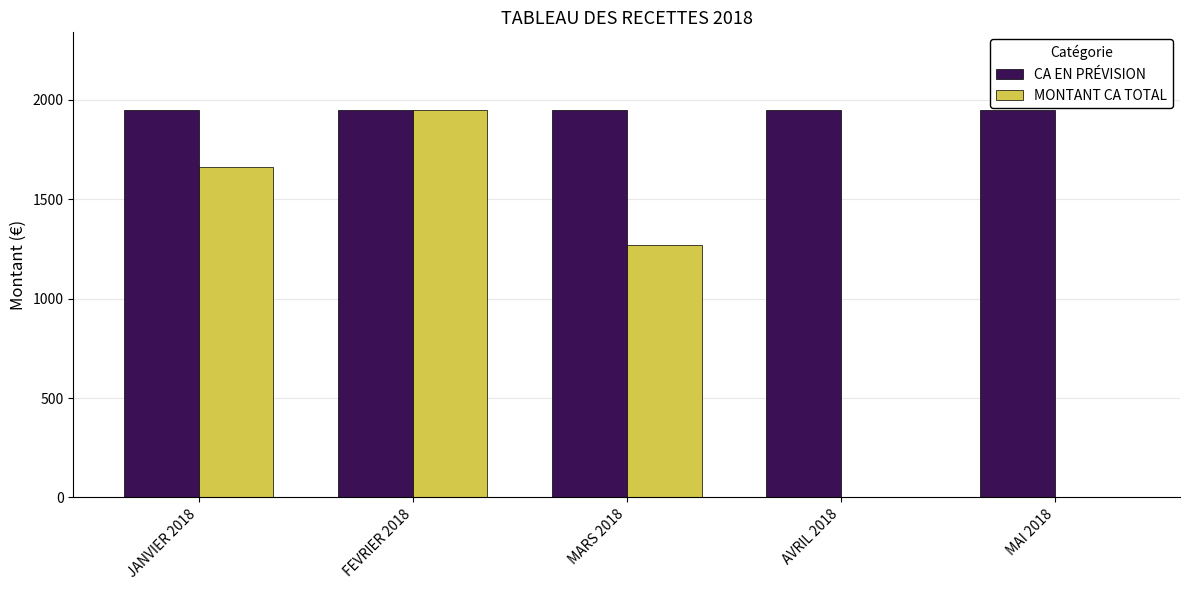

At which category is the sum across all series the highest?

FEVRIER 2018